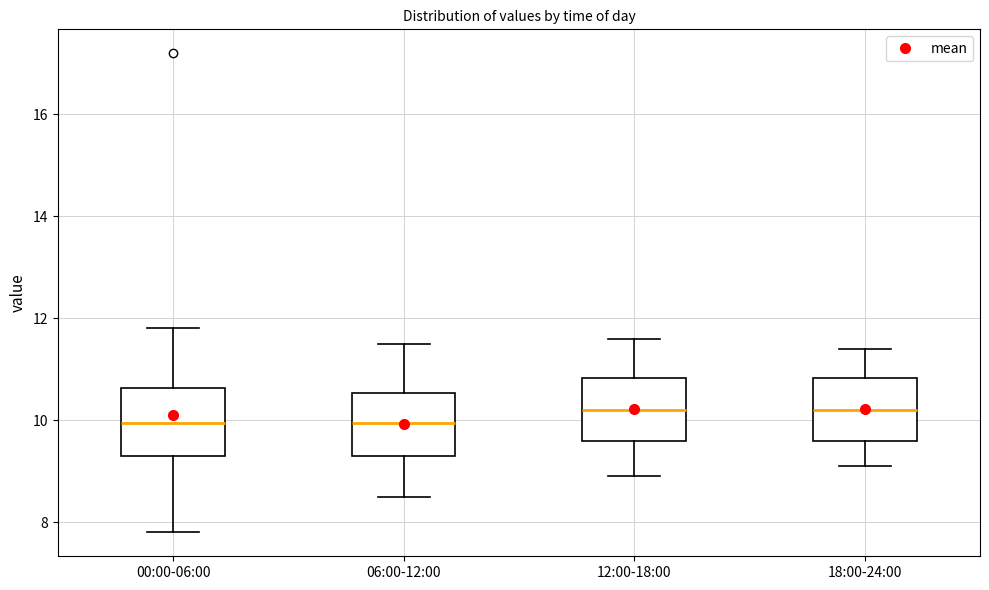

Where does the lower whisker of the box for 06:00-12:00 end on the y-axis? The values are not printed on the chart, so give them approximately, as read against the axis.

8.6